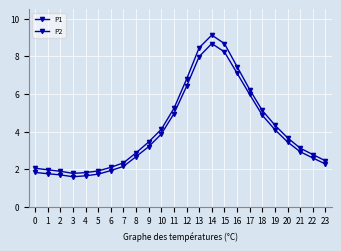

Reading right to left, what are all the values shown in this chart?

P1: 23=2.5	22=2.8	21=3.1	20=3.7	19=4.3	18=5.1	17=6.2	16=7.5	15=8.7	14=9.1	13=8.4	12=6.8	11=5.2	10=4.1	9=3.5	8=2.9	7=2.3	6=2.1	5=1.9	4=1.8	3=1.8	2=1.9	1=2.0	0=2.0
P2: 23=2.3	22=2.6	21=2.9	20=3.5	19=4.1	18=4.9	17=6.0	16=7.1	15=8.2	14=8.7	13=8.0	12=6.4	11=5.0	10=3.9	9=3.2	8=2.7	7=2.1	6=1.9	5=1.7	4=1.6	3=1.6	2=1.7	1=1.8	0=1.8